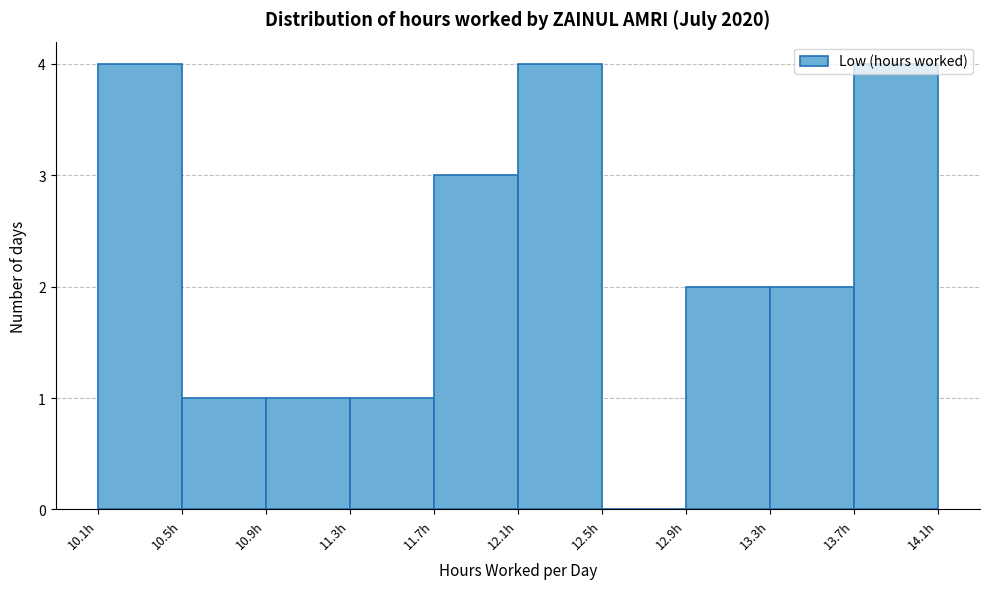

Reading left to right, list every bar in this chart as the range it spans on the x-axis followed by its height. Neither the bar edges nor the heights are printed on the chart, so give them approximately, as read against the axes.

10.15 to 10.55: 4
10.55 to 10.90: 1
10.90 to 11.30: 1
11.30 to 11.70: 1
11.70 to 12.10: 3
12.10 to 12.50: 4
12.50 to 12.90: 0
12.90 to 13.30: 2
13.30 to 13.65: 2
13.65 to 14.05: 4